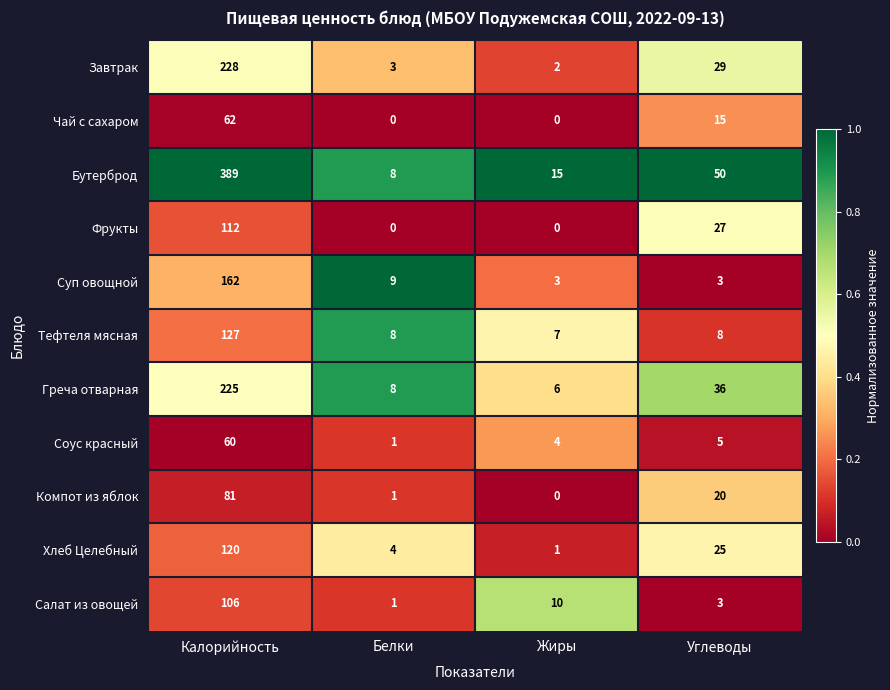

The Суп овощной series shows 3 at Углеводы. True or false?

True